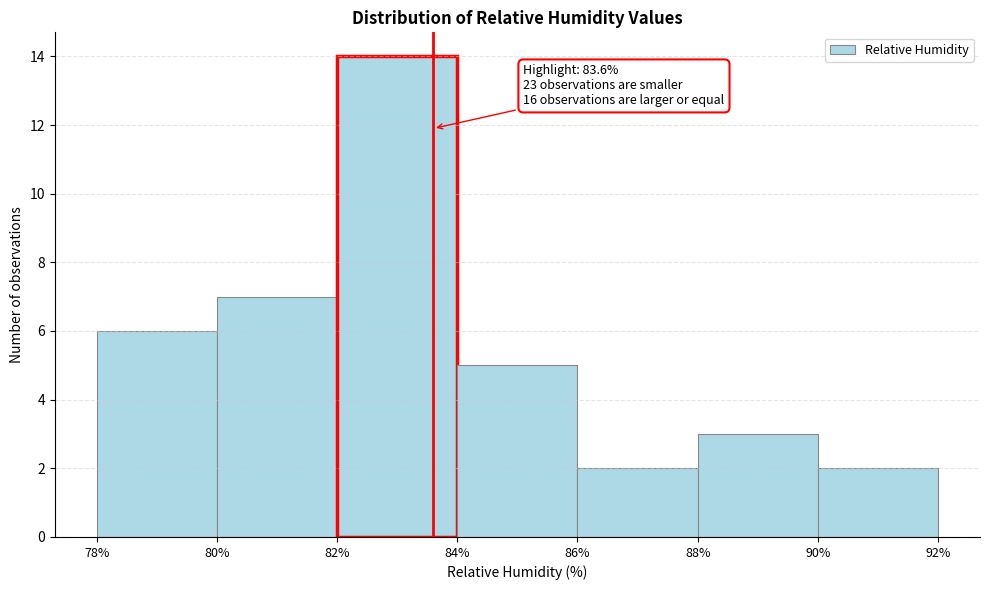

Which range on the x-axis has the tallest bar?

82% to 84%